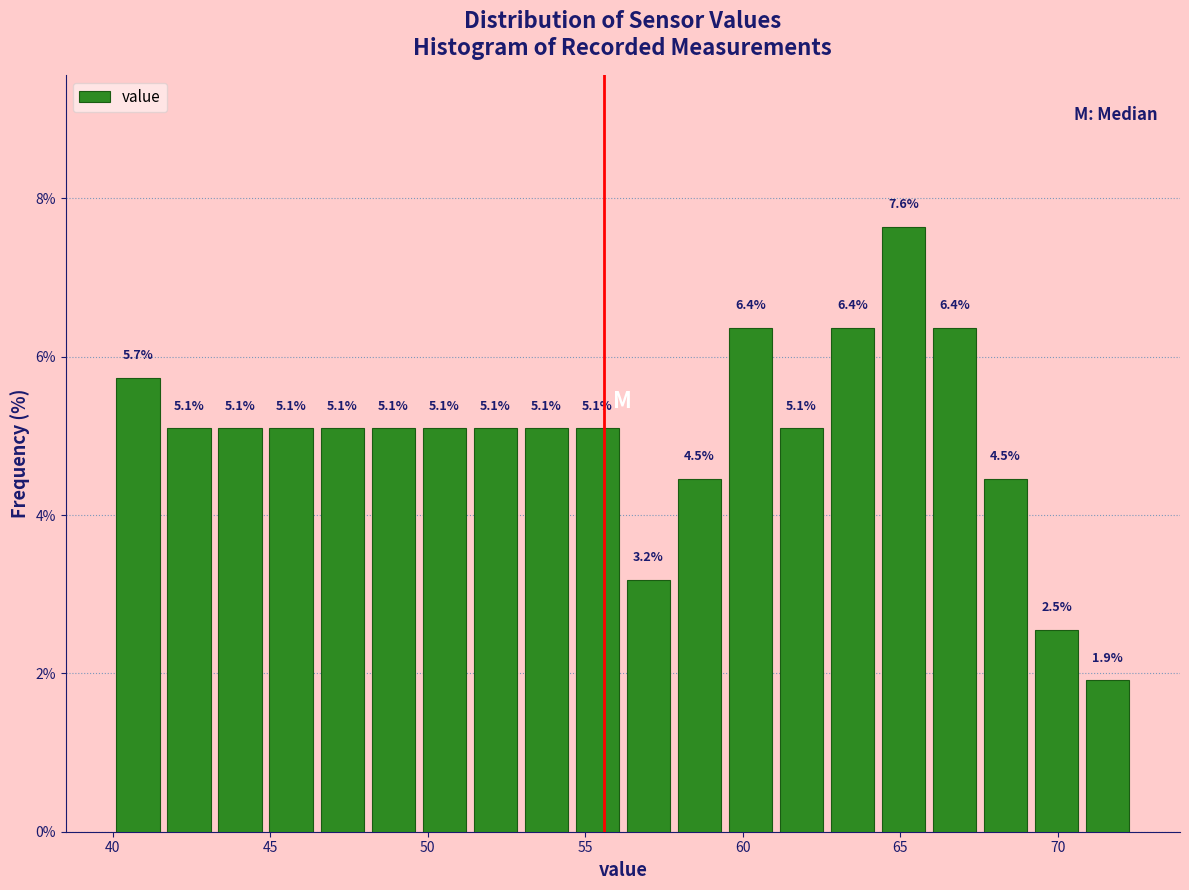

Read against the x-axis, roughly where is the centre of the tallest bar?

65.0